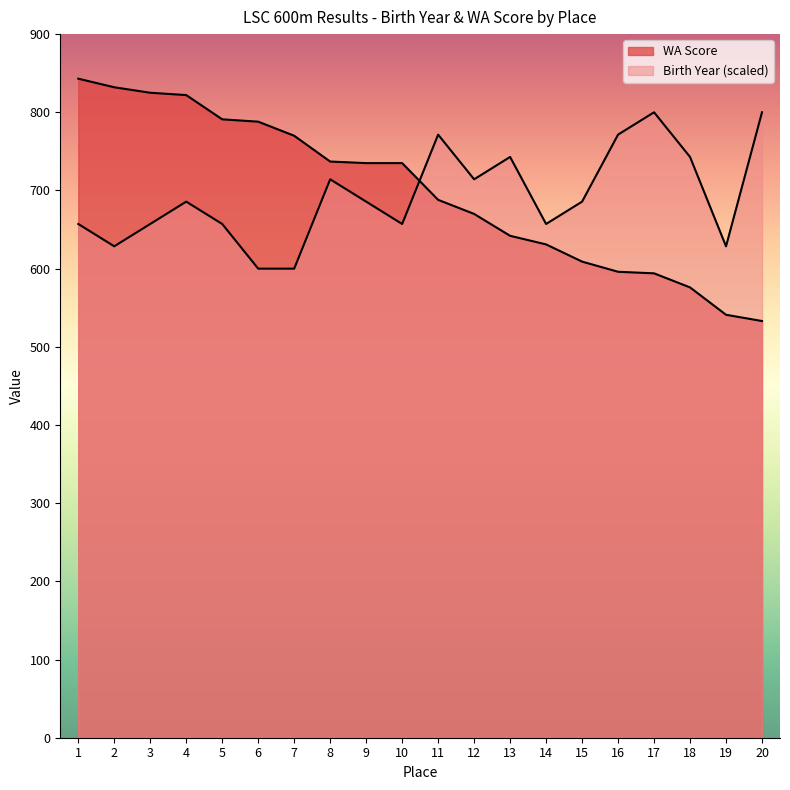

What is the difference between the maximum and minimum values in the Birth Year series?

200.0